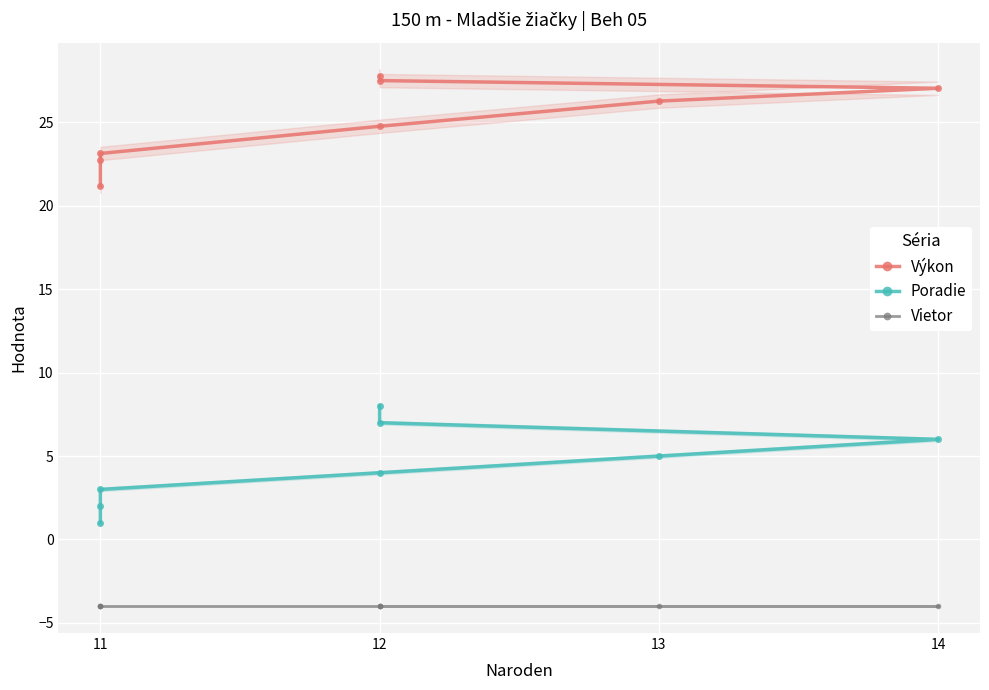

True or false: Vietor and Výkon cross at least once.

False